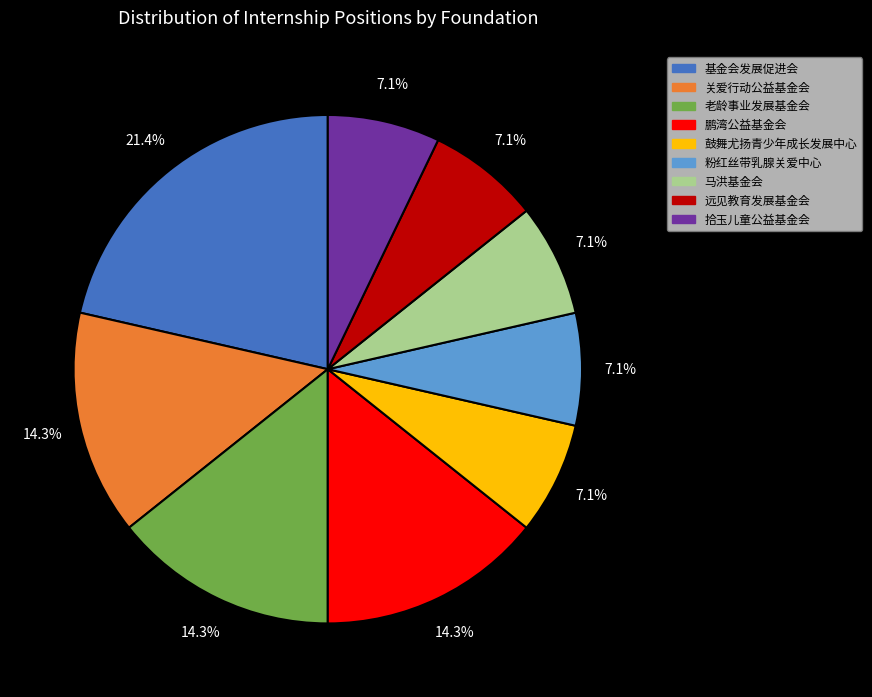

Is there any slice that represents more than half of the pie?

No